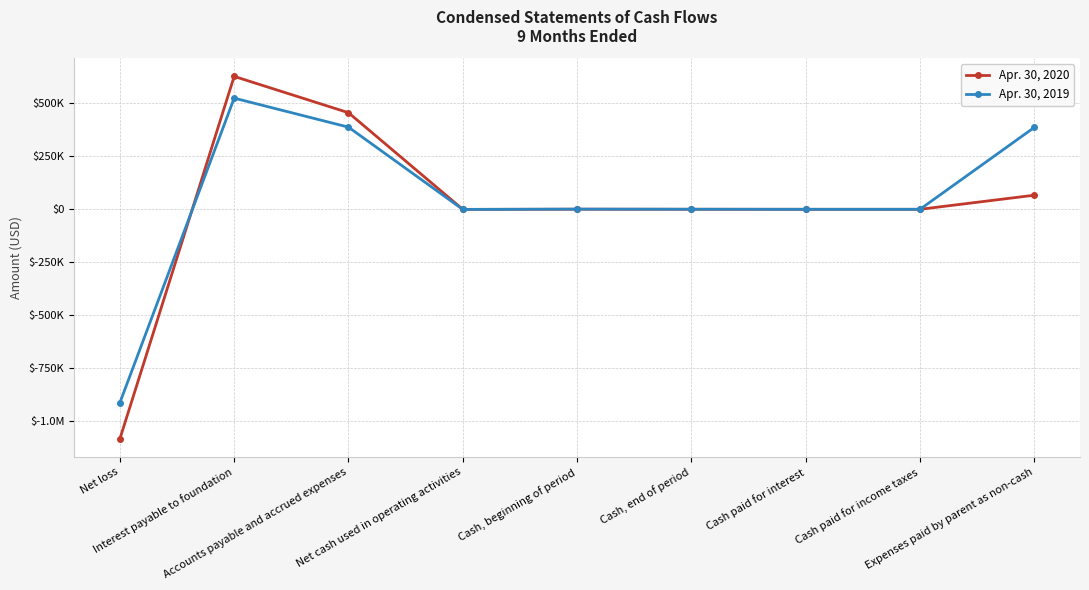

Read the Apr. 30, 2019 value at Net cash used in operating activities, to the nearest 50.

-600